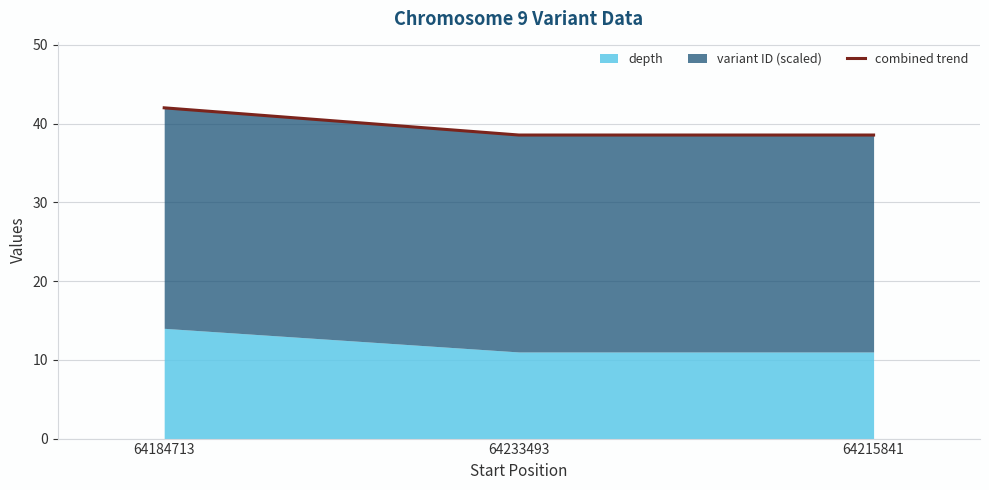

How many data points does each series have?

3